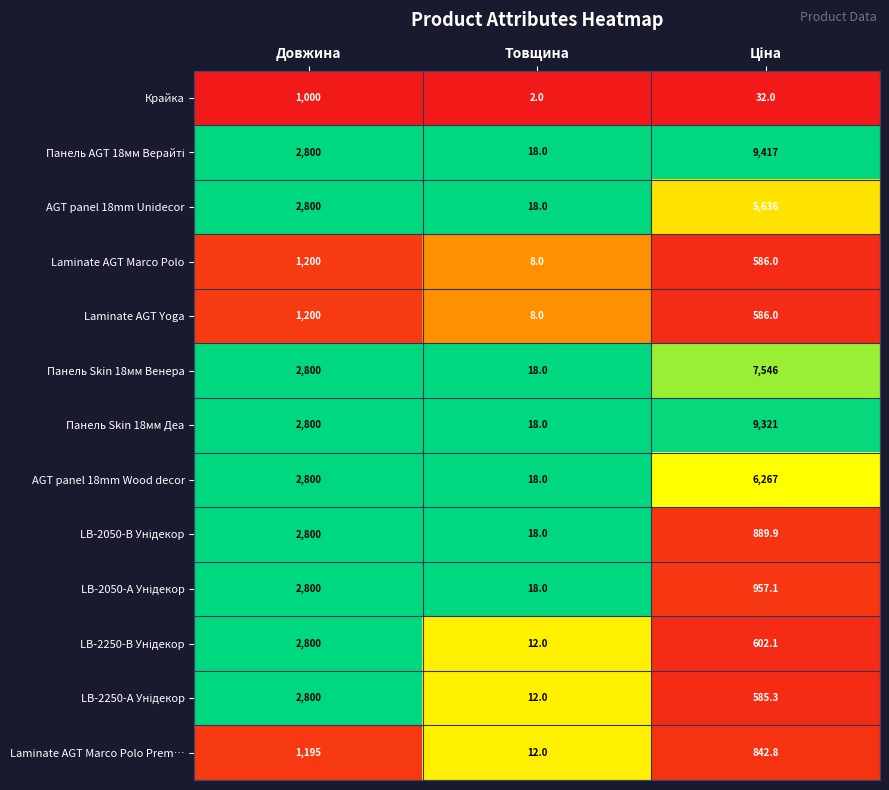

The value of Laminate AGT Marco Polo at Товщина is 8.0. True or false?

True